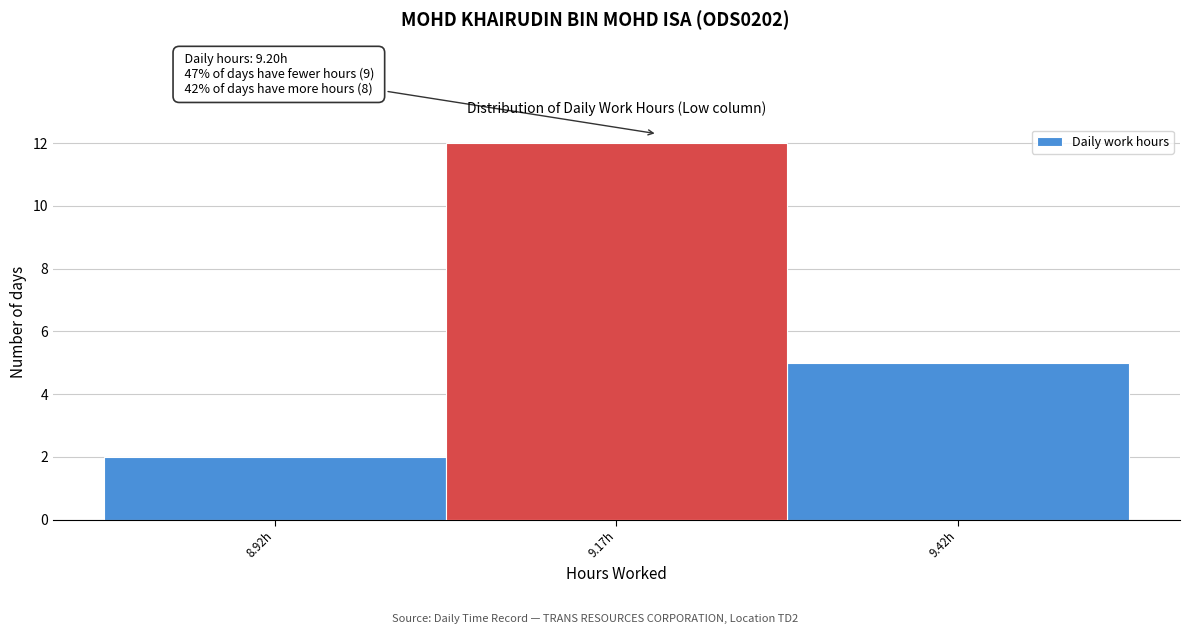

Over which range of the x-axis is the bar tallest?

9.045 to 9.295